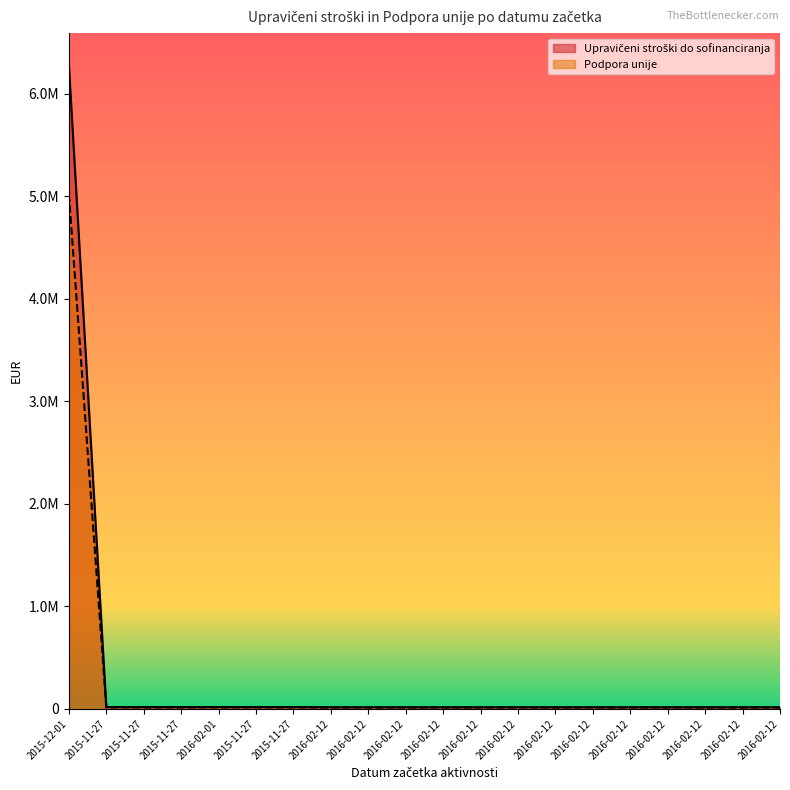

At which category is the sum across all series the highest?

2015-12-01